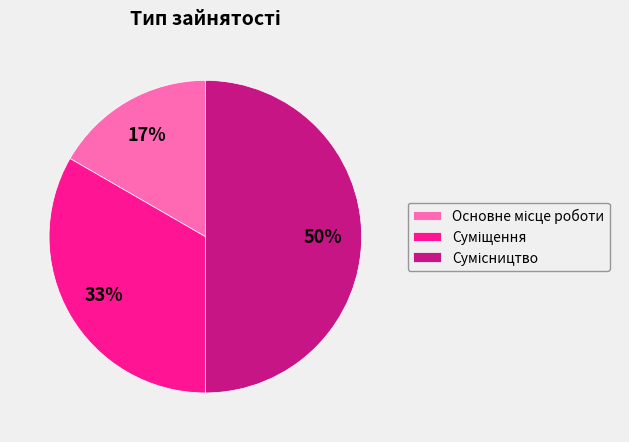

To the nearest percent, what is the difference between the largest and smallest slice percentages?

33%